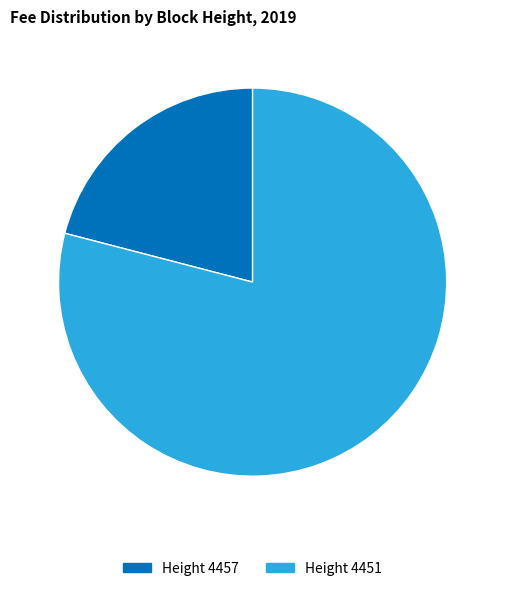

Does any single category account for the majority?

Yes